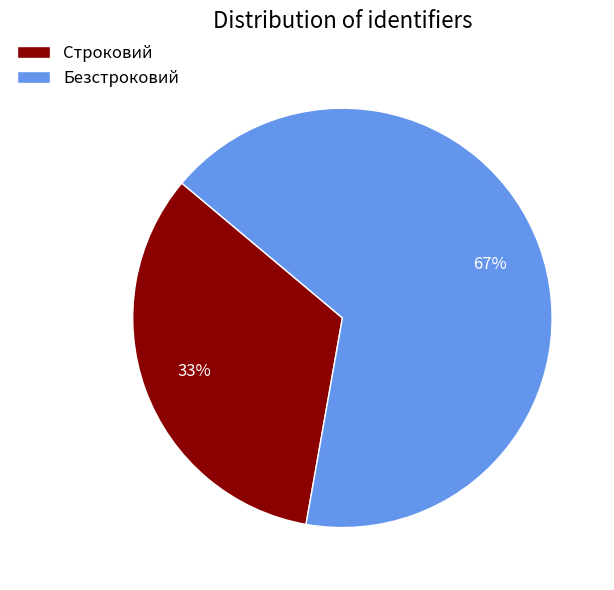

To the nearest percent, what portion does Строковий represent?

33%